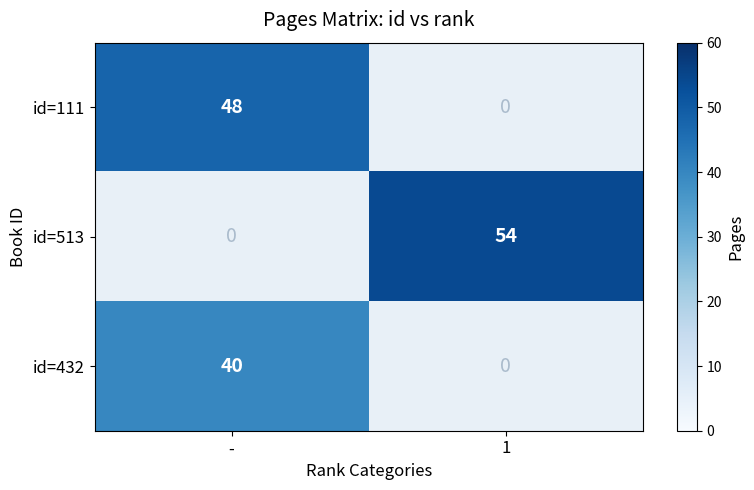

The value of id=432 at - is 59. True or false?

False